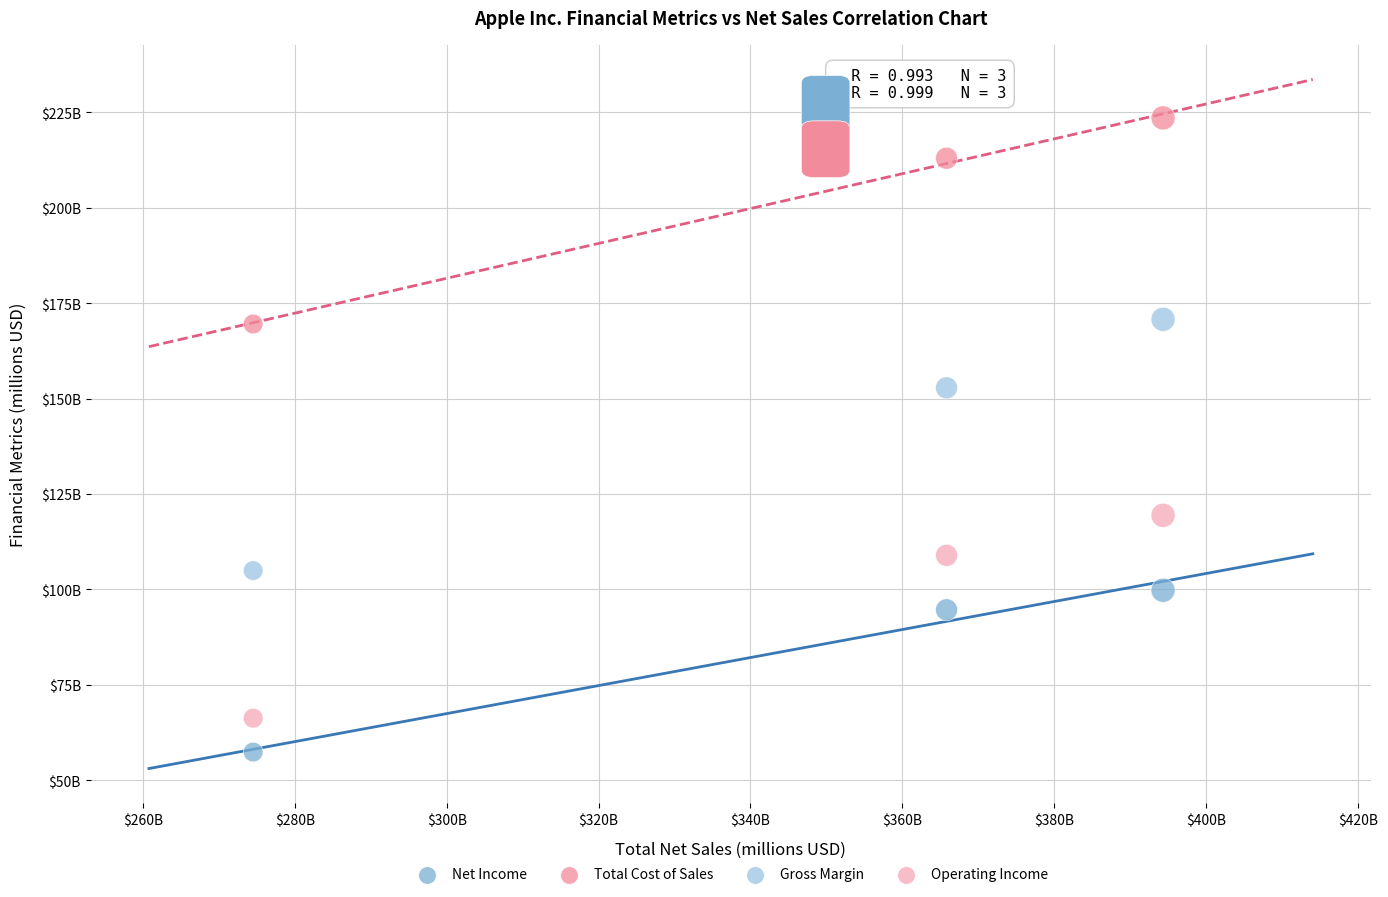

Which series has the widest spread of Y values?

Gross Margin